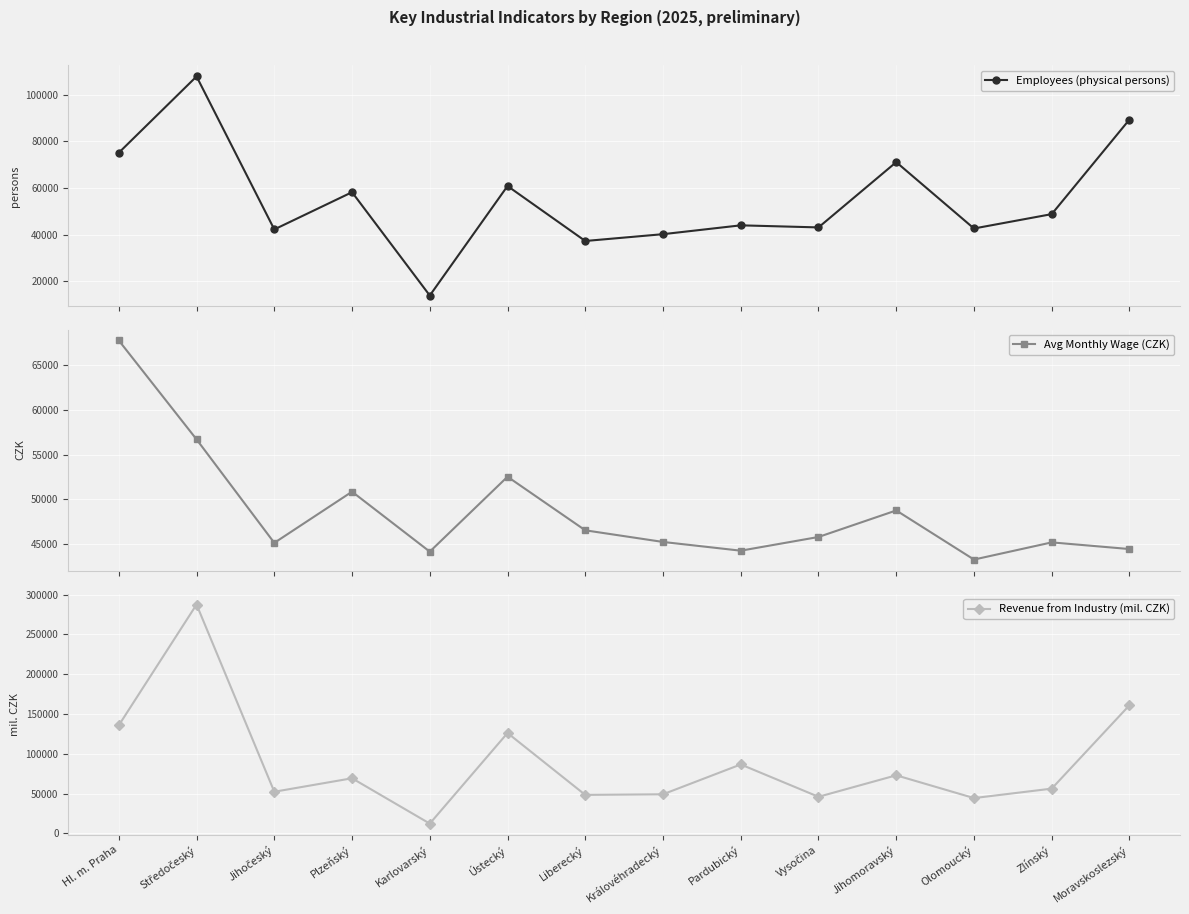

What is the label of the 13th point from the right?

Středočeský